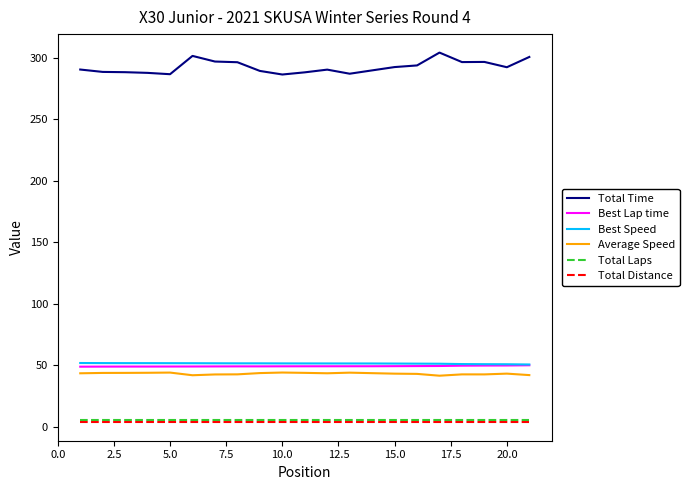

Which series has the largest total across all categories?

Total Time